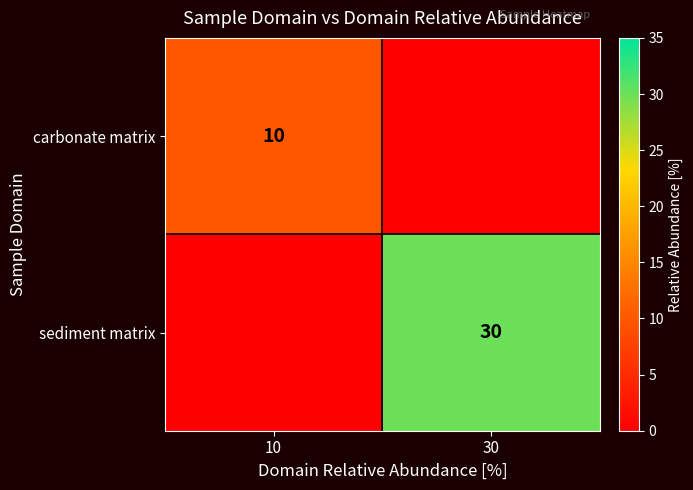

The value of carbonate matrix at 10 is 10. True or false?

True